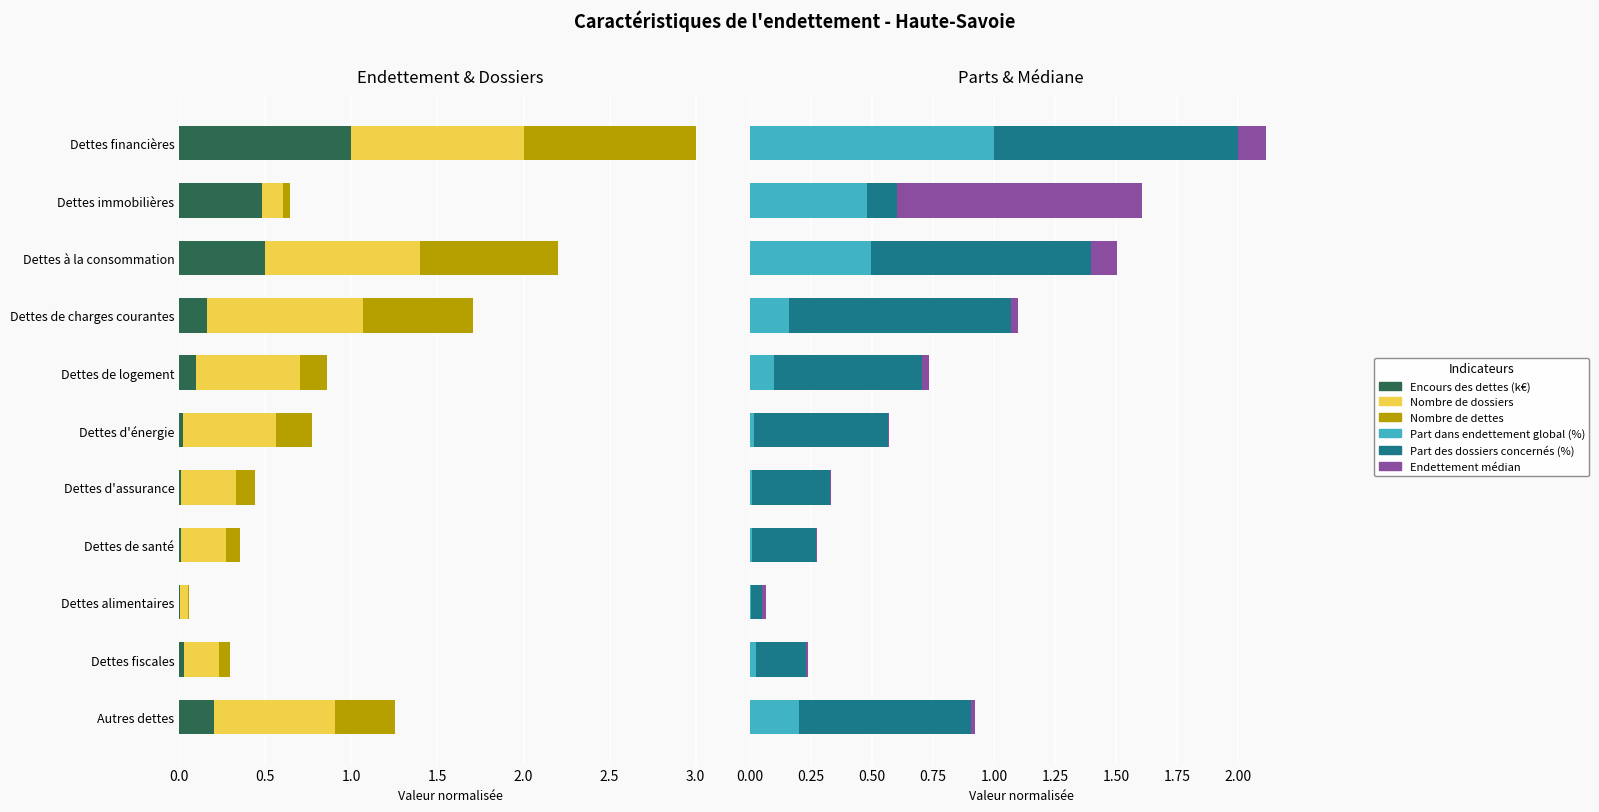

What are all the series names shown in the legend?

Encours des dettes (k€), Nombre de dossiers, Nombre de dettes, Part dans endettement global (%), Part des dossiers concernés (%), Endettement médian